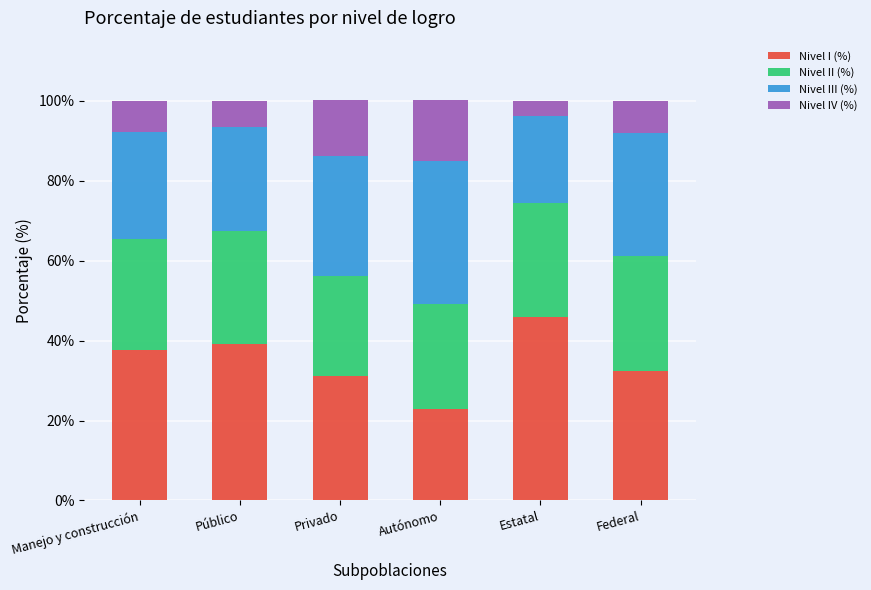

How many distinct data groups are displayed?

4